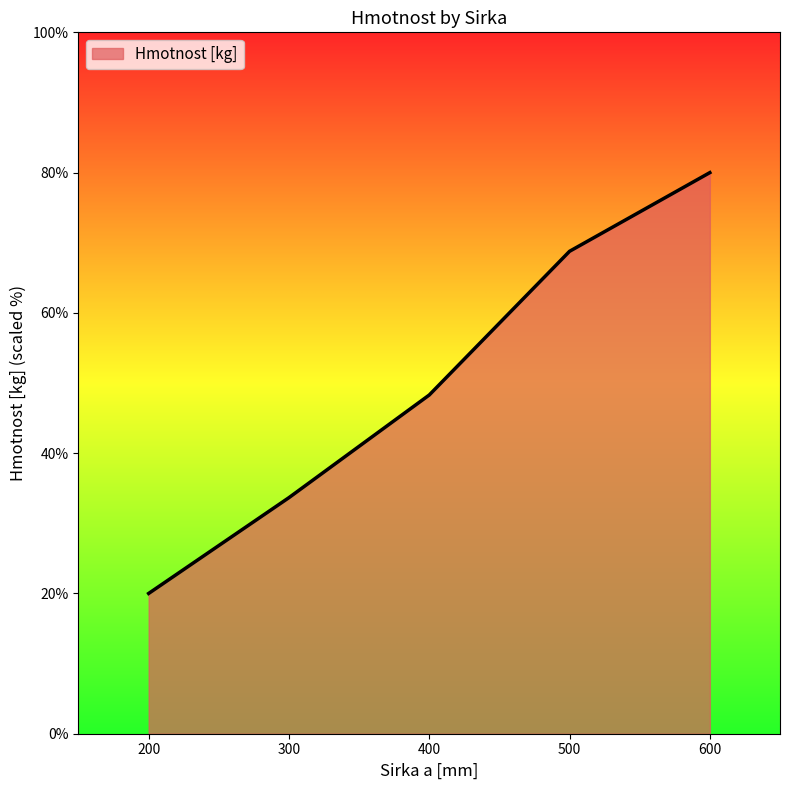

What is the greatest value displayed?

80.0